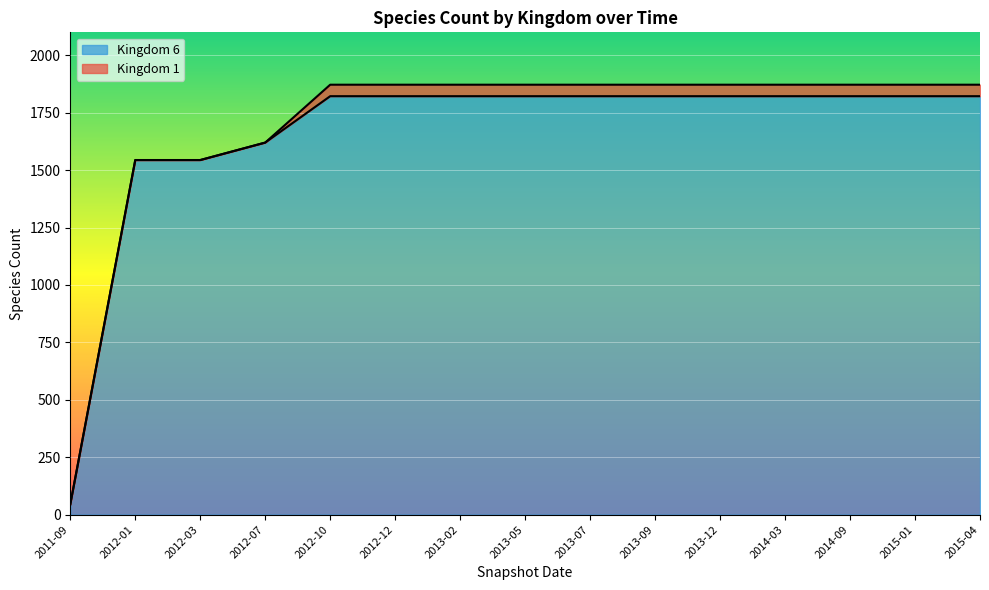

The value of Kingdom 6 at 2012-12 is 553. True or false?

False